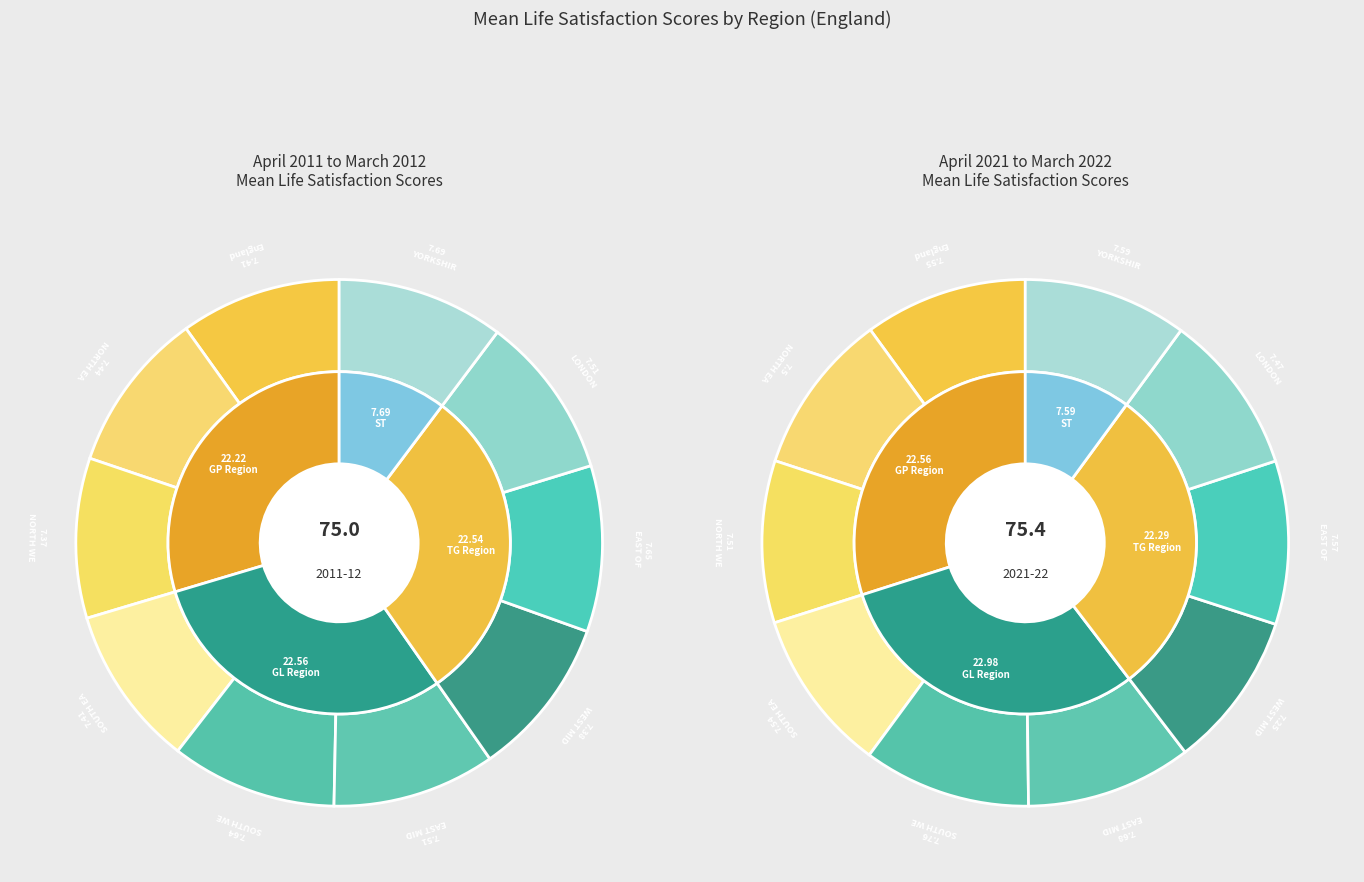

Does YORKSHIRE represent more than half of the total?

No